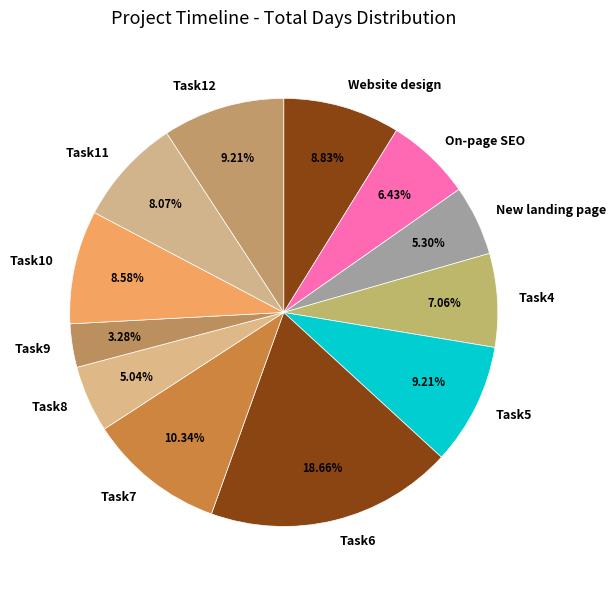

Which category has the biggest portion of the pie?

Task6